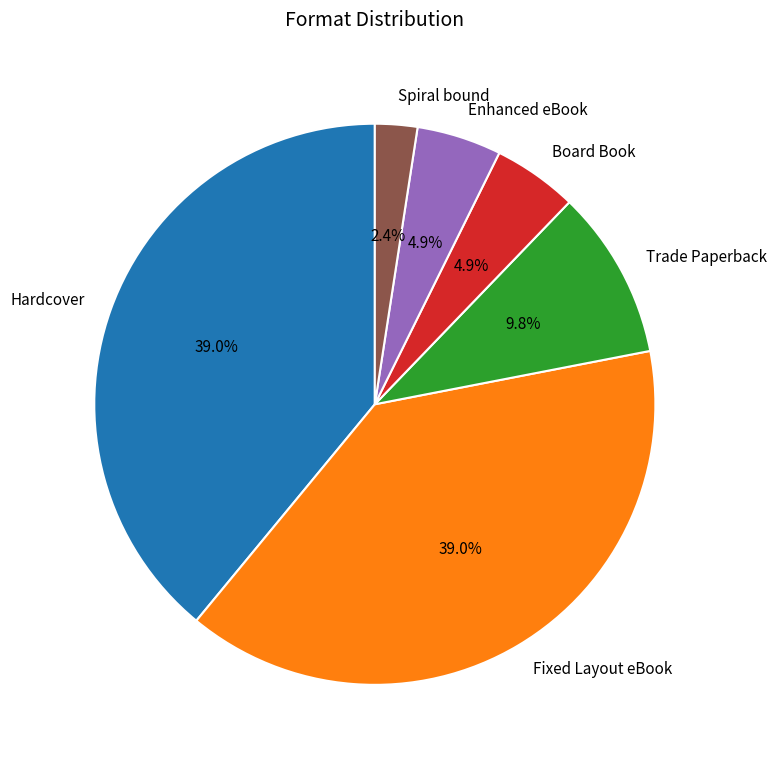

Combined, do Spiral bound and Board Book account for over 50%?

No